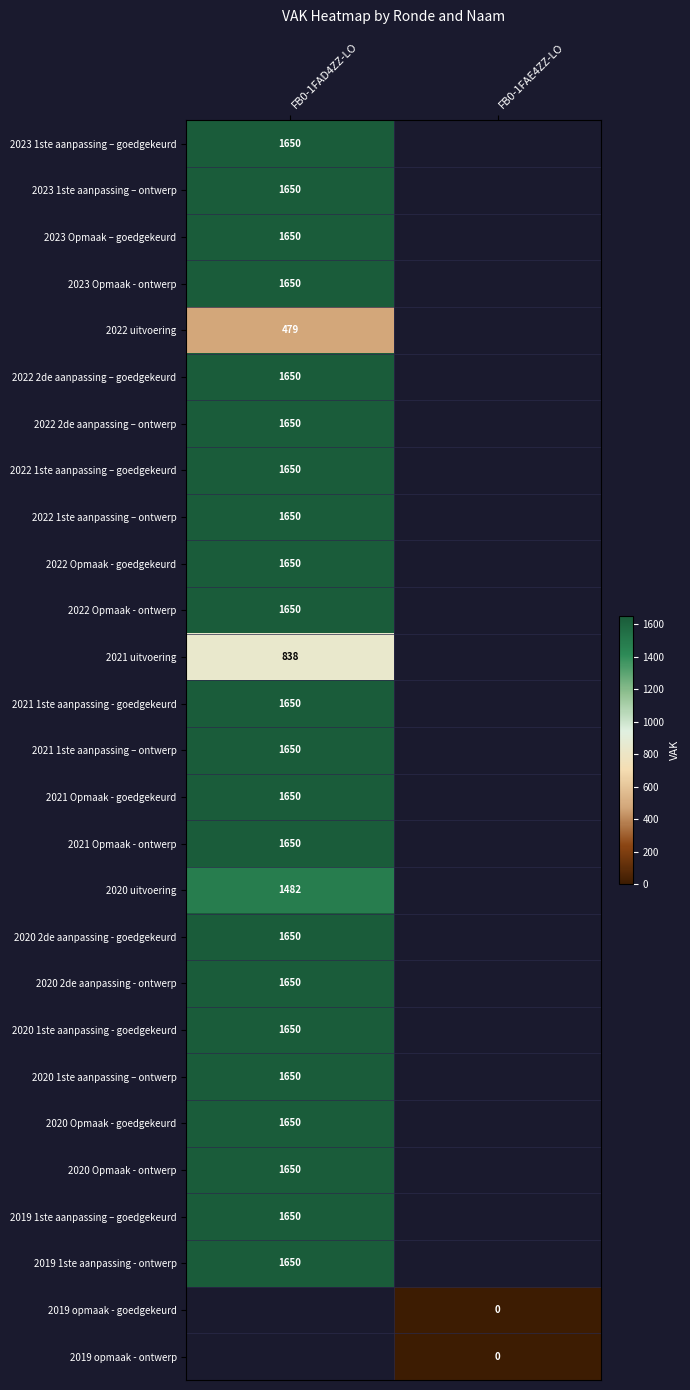

True or false: 2020 1ste aanpassing - goedgekeurd has a value of 2243 at FB0-1FAD4ZZ-LO.

False